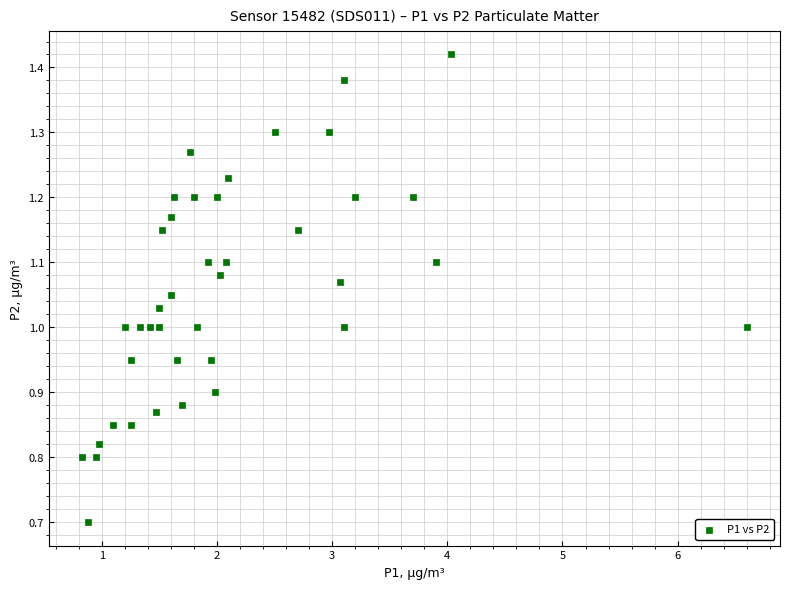

What is the range of Y values (max minus min)?

0.7